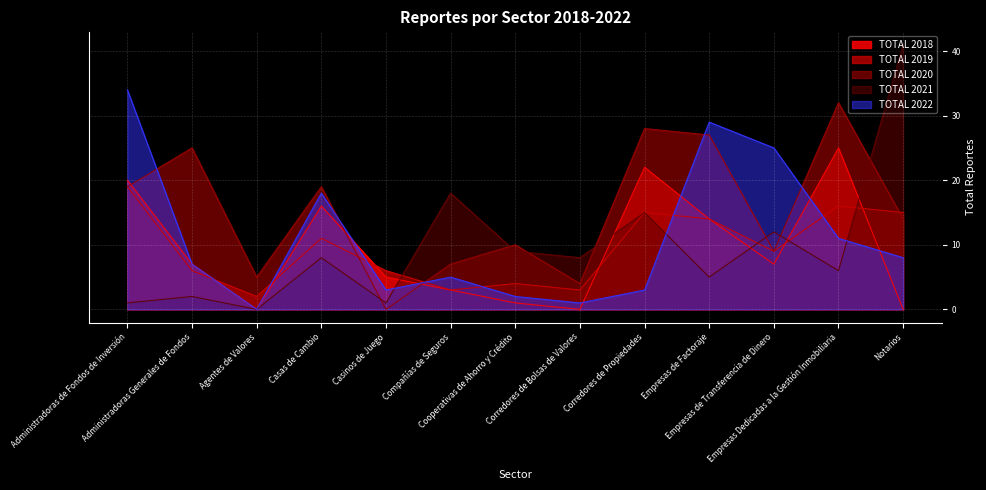

Reading left to right, what are all the values shown in this chart?

TOTAL 2018: Administradoras de Fondos de Inversión=20	Administradoras Generales de Fondos=7	Agentes de Valores=0	Casas de Cambio=16	Casinos de Juego=5	Compañías de Seguros=3	Cooperativas de Ahorro y Crédito=1	Corredores de Bolsas de Valores=0	Corredores de Propiedades=22	Empresas de Factoraje=14	Empresas de Transferencia de Dinero=7	Empresas Dedicadas a la Gestión Inmobiliaria=25	Notarios=0
TOTAL 2019: Administradoras de Fondos de Inversión=19	Administradoras Generales de Fondos=6	Agentes de Valores=2	Casas de Cambio=11	Casinos de Juego=6	Compañías de Seguros=3	Cooperativas de Ahorro y Crédito=4	Corredores de Bolsas de Valores=3	Corredores de Propiedades=15	Empresas de Factoraje=14	Empresas de Transferencia de Dinero=9	Empresas Dedicadas a la Gestión Inmobiliaria=16	Notarios=15
TOTAL 2020: Administradoras de Fondos de Inversión=19	Administradoras Generales de Fondos=25	Agentes de Valores=5	Casas de Cambio=19	Casinos de Juego=0	Compañías de Seguros=7	Cooperativas de Ahorro y Crédito=10	Corredores de Bolsas de Valores=4	Corredores de Propiedades=28	Empresas de Factoraje=27	Empresas de Transferencia de Dinero=9	Empresas Dedicadas a la Gestión Inmobiliaria=32	Notarios=14
TOTAL 2021: Administradoras de Fondos de Inversión=1	Administradoras Generales de Fondos=2	Agentes de Valores=0	Casas de Cambio=8	Casinos de Juego=1	Compañías de Seguros=18	Cooperativas de Ahorro y Crédito=9	Corredores de Bolsas de Valores=8	Corredores de Propiedades=15	Empresas de Factoraje=5	Empresas de Transferencia de Dinero=12	Empresas Dedicadas a la Gestión Inmobiliaria=6	Notarios=41
TOTAL 2022: Administradoras de Fondos de Inversión=34	Administradoras Generales de Fondos=7	Agentes de Valores=0	Casas de Cambio=18	Casinos de Juego=3	Compañías de Seguros=5	Cooperativas de Ahorro y Crédito=2	Corredores de Bolsas de Valores=1	Corredores de Propiedades=3	Empresas de Factoraje=29	Empresas de Transferencia de Dinero=25	Empresas Dedicadas a la Gestión Inmobiliaria=11	Notarios=8